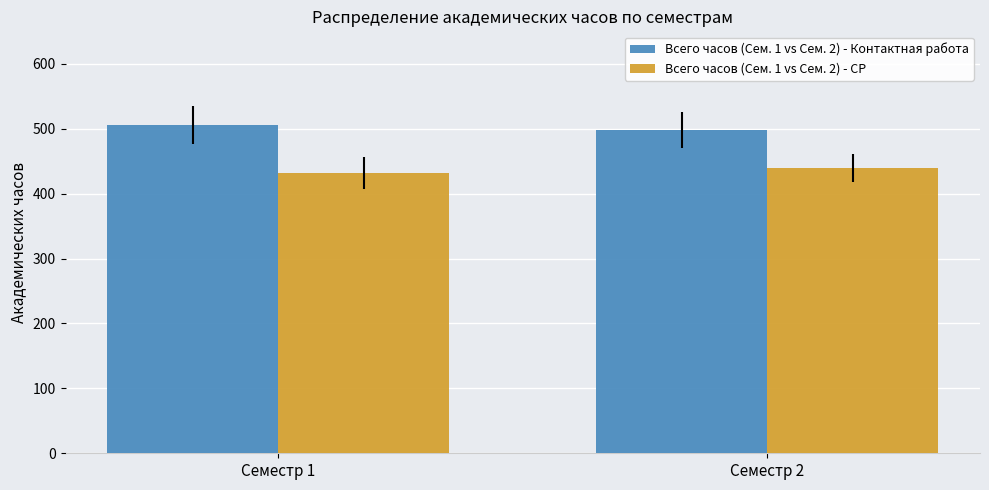

What is the average value of the Всего часов (Сем. 1 vs Сем. 2) - СР series?

435.4